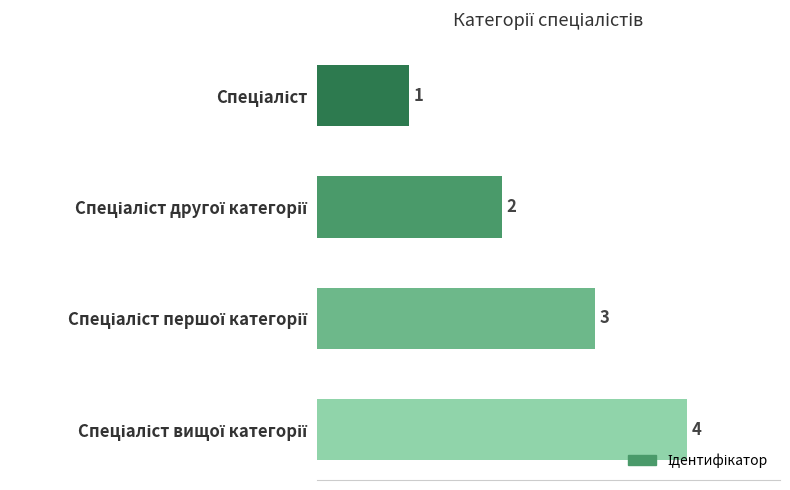

What is the value of the 2nd bar from the top?

2